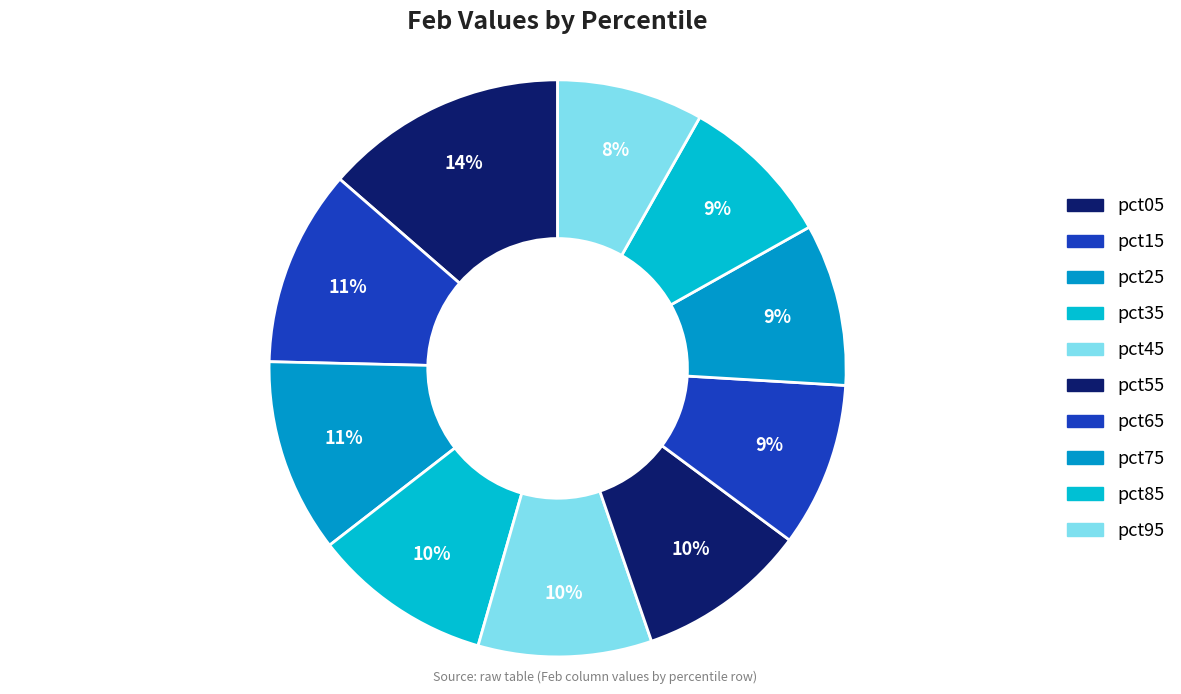

What portion of the pie excludes pct65?

90.8%